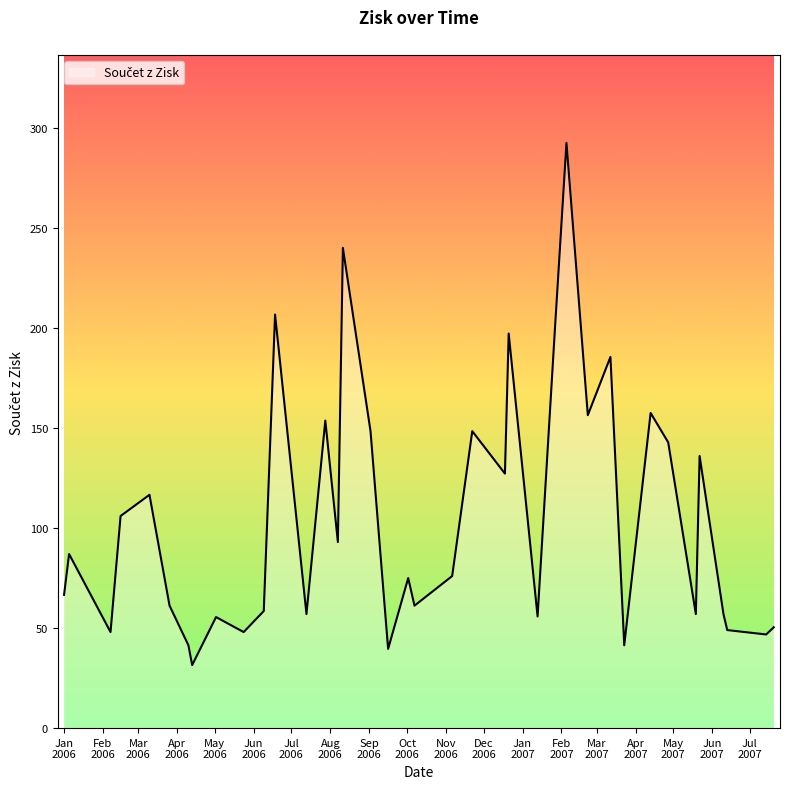

Does the chart display data point markers on the line(s)?

No